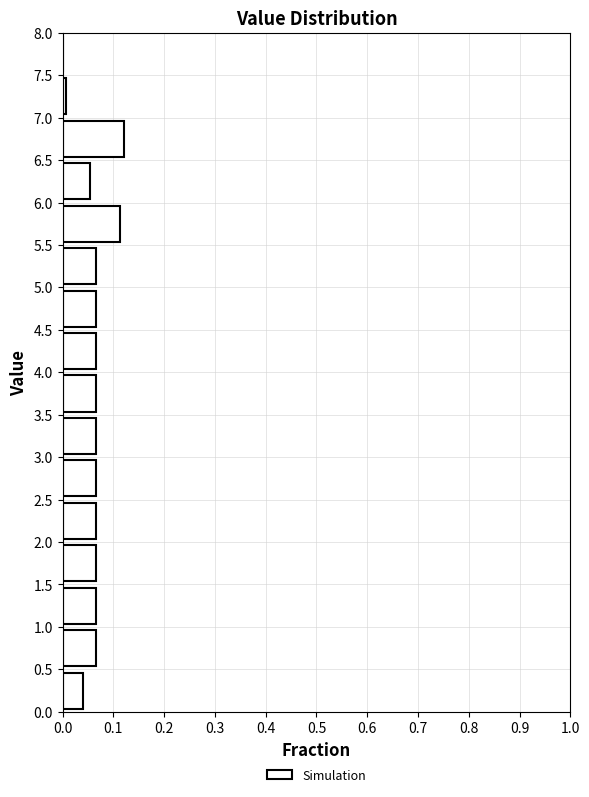

Reading bottom to top, list every bar in this chart as the range it spans on the y-axis followed by its length. The values are not printed on the chart, so give them approximately, as read against the axis.

0.0 to 0.5: 0.04
0.5 to 1.0: 0.07
1.0 to 1.5: 0.07
1.5 to 2.0: 0.07
2.0 to 2.5: 0.07
2.5 to 3.0: 0.07
3.0 to 3.5: 0.07
3.5 to 4.0: 0.07
4.0 to 4.5: 0.07
4.5 to 5.0: 0.07
5.0 to 5.5: 0.07
5.5 to 6.0: 0.11
6.0 to 6.5: 0.05
6.5 to 7.0: 0.12
7.0 to 7.5: under 0.01
7.5 to 8.0: 0